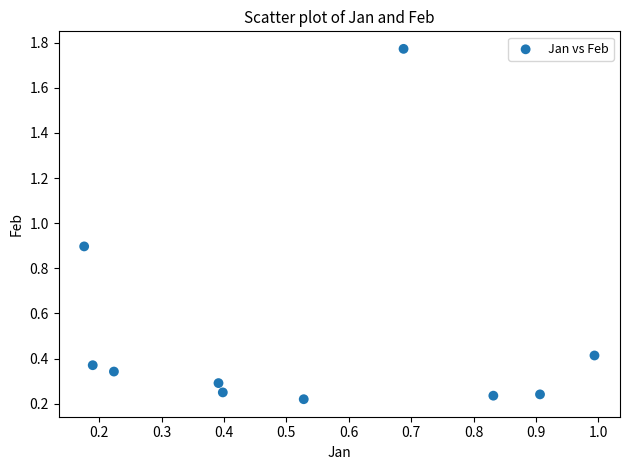

What is the average Y value?

0.5